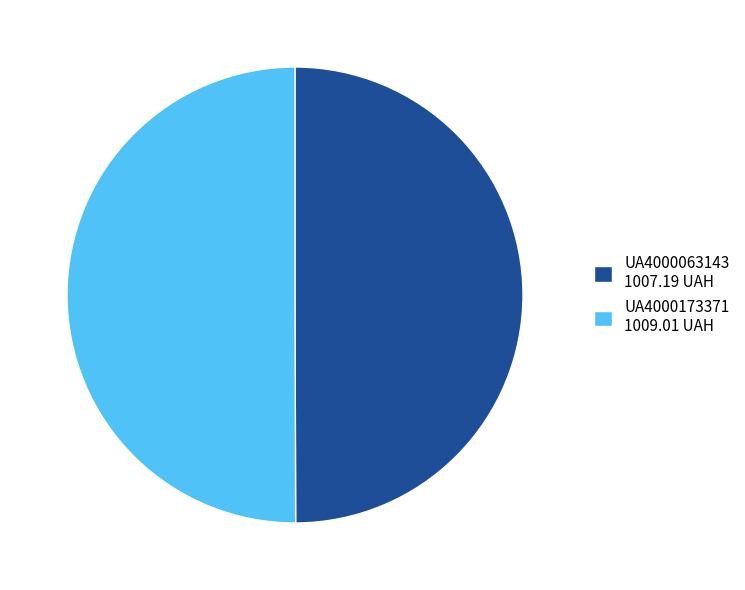

Do UA4000173371 1009.01 UAH and UA4000063143 1007.19 UAH together represent more than half of the pie?

Yes